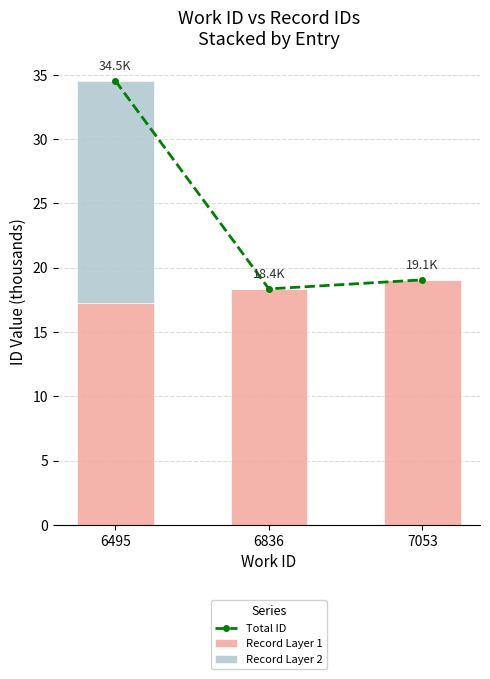

Between 6495 and 6836, which is larger?

6495